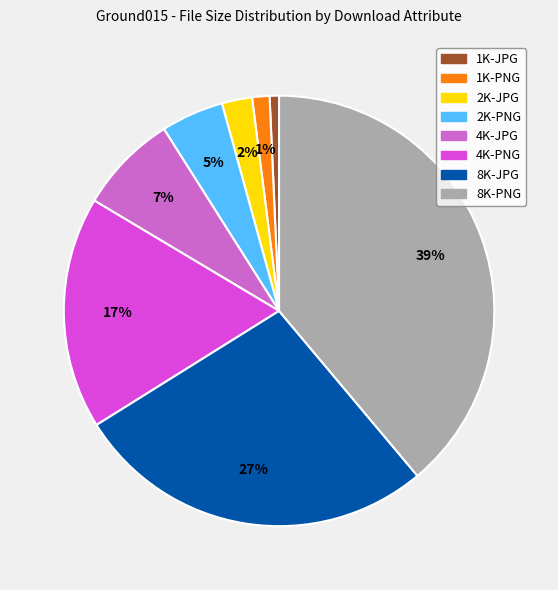

Does 8K-JPG account for over 50% of the chart?

No